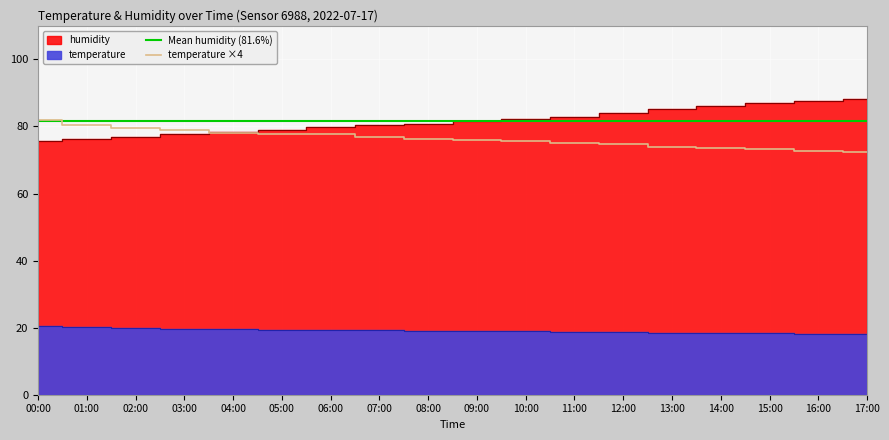

The temperature series shows 19.4 at 05:00. True or false?

True